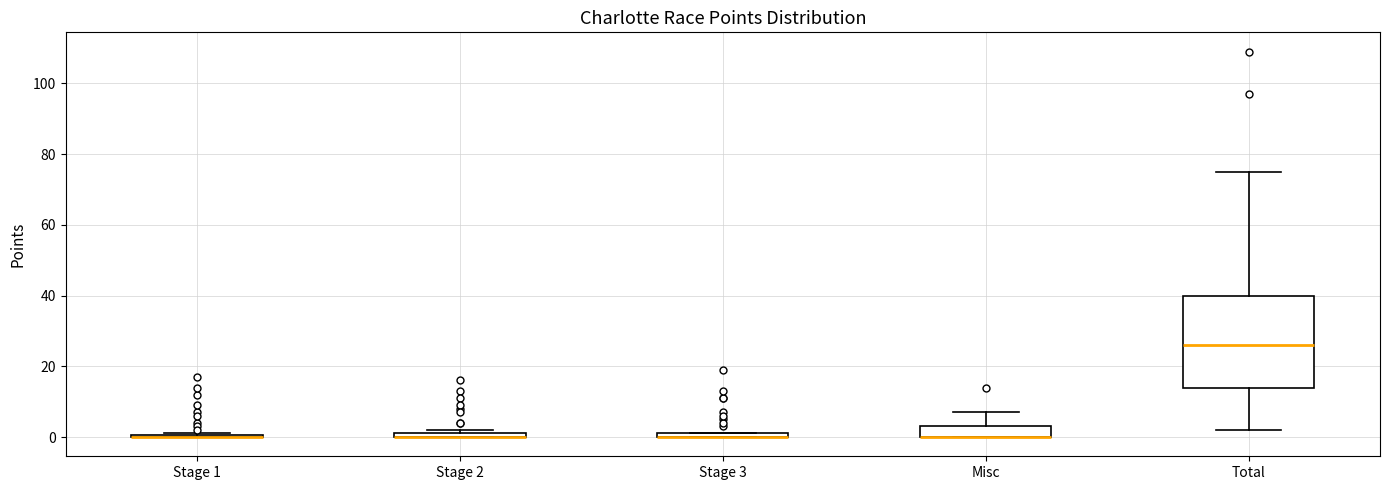

Where is the lower edge of the box for Misc on the y-axis? The values are not printed on the chart, so give them approximately, as read against the axis.

0